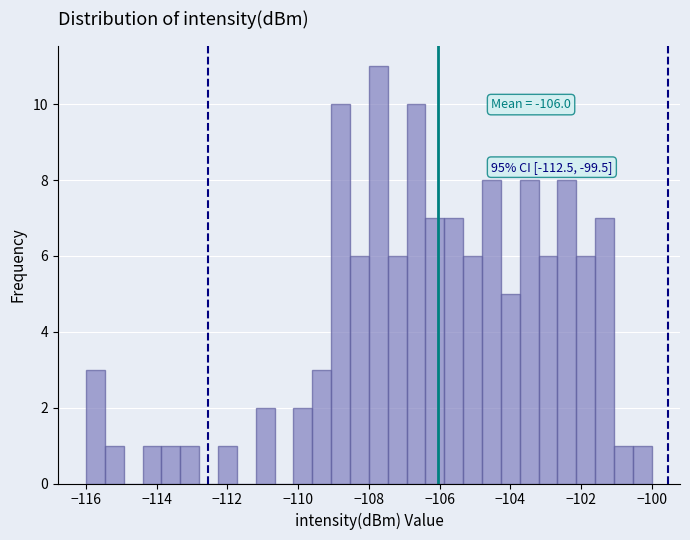

Around what value on the x-axis is the tallest bar? Give the approximate position of its centre, as read against the axis.

-107.8